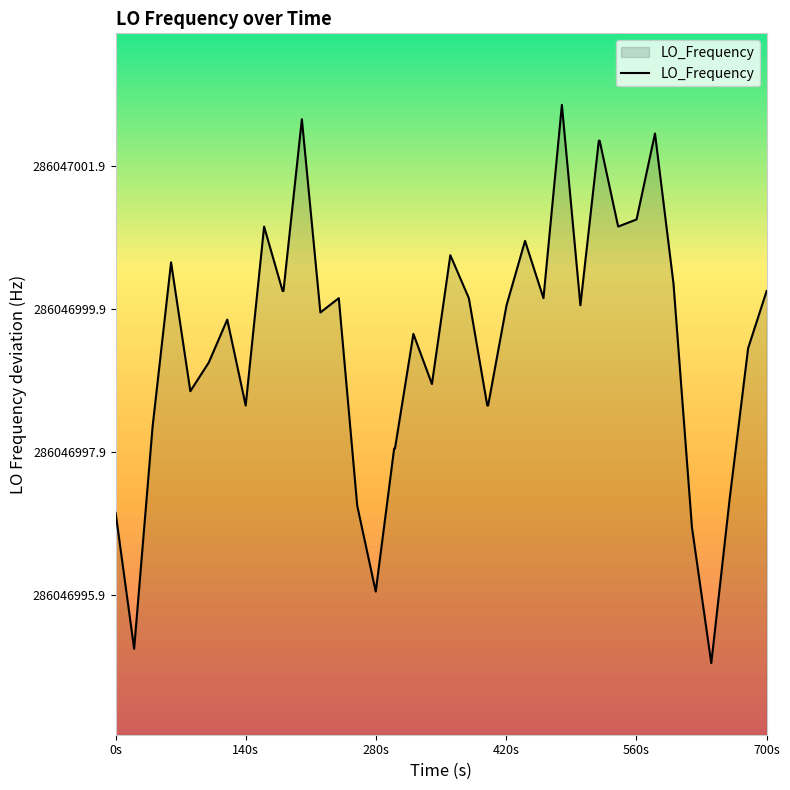

The chart shows a value of 0.3 at 20. True or false?

False